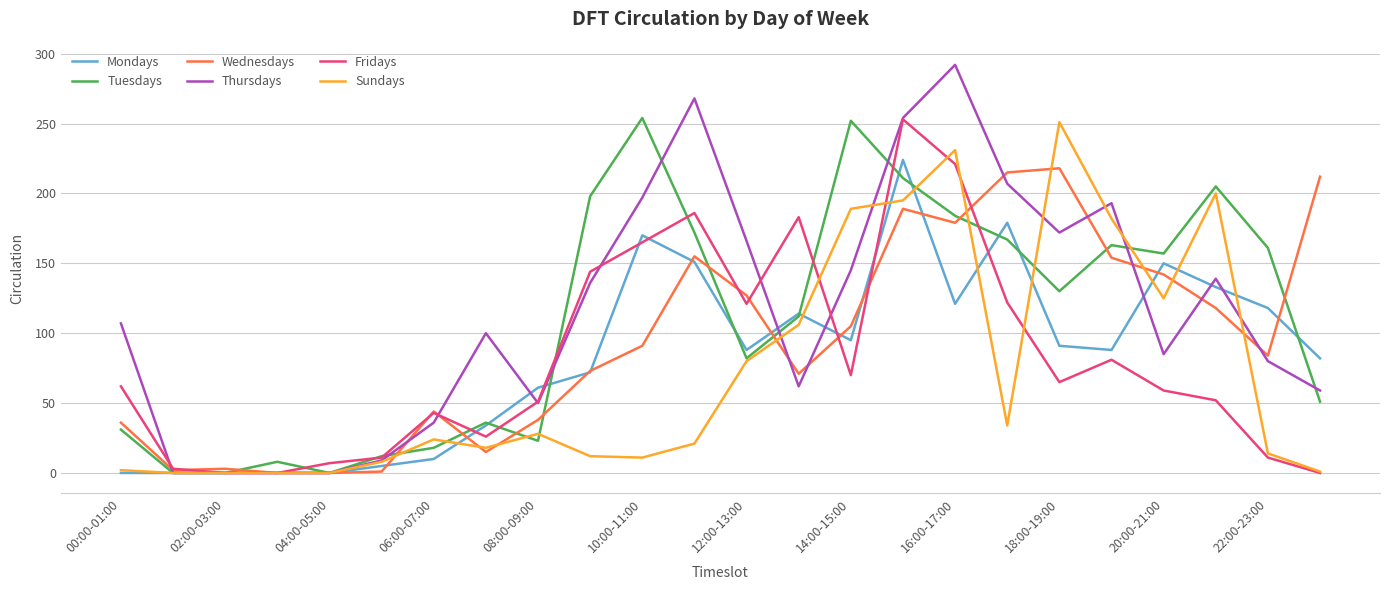

What is the greatest value displayed?

292